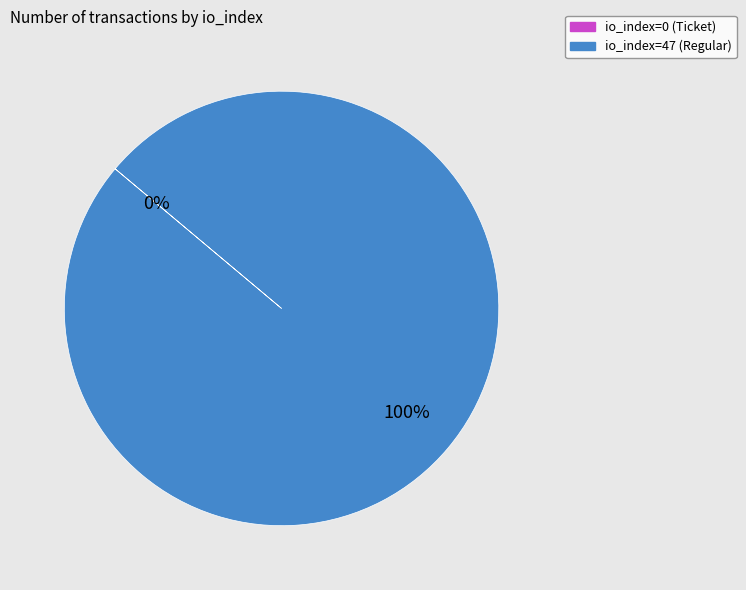

Is io_index=0 (Ticket) the majority of the pie?

No